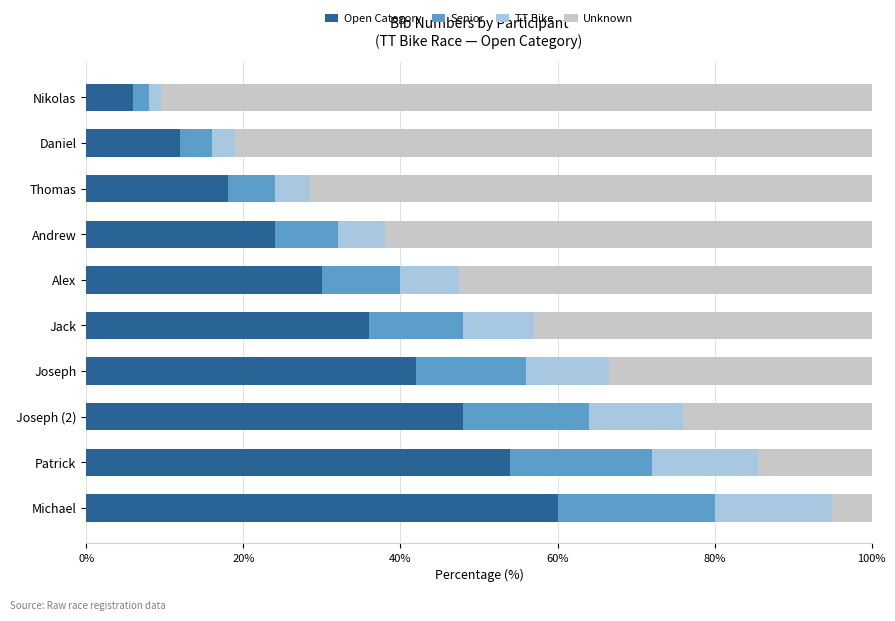

What is the total value across all series at Alex?

100.0